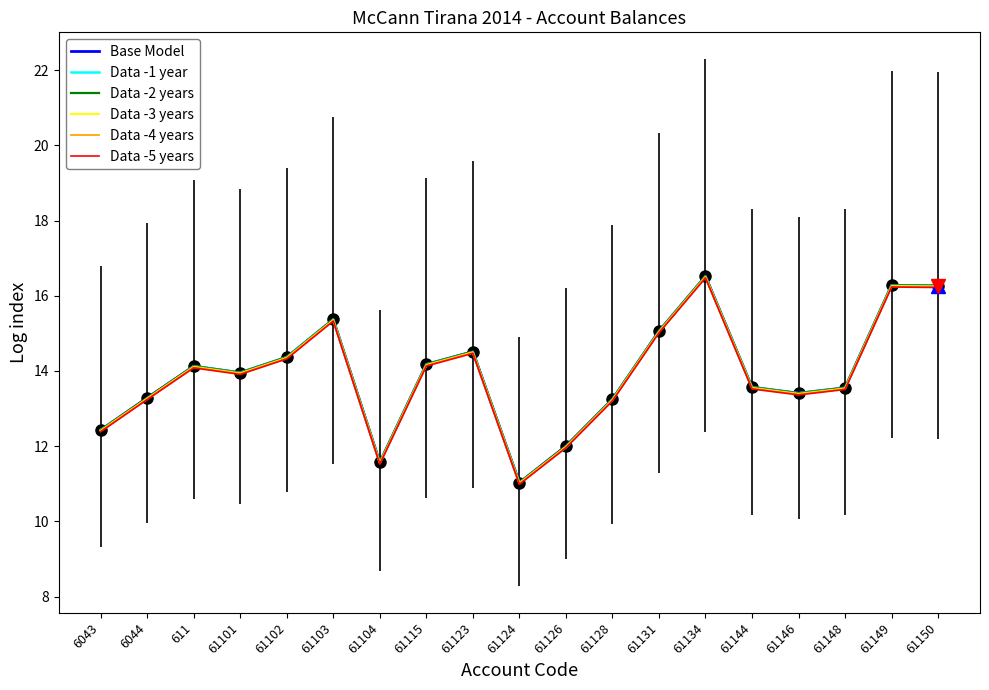

Reading left to right, list all the values displayed in this chart.

Base Model: 12.4	13.3	14.1	14.0	14.4	15.4	11.6	14.2	14.5	11.0	12.0	13.2	15.1	16.5	13.6	13.4	13.6	16.3	16.3
Data -1 year: 12.4	13.3	14.1	14.0	14.4	15.4	11.6	14.2	14.5	11.0	12.0	13.2	15.1	16.5	13.6	13.4	13.6	16.3	16.3
Data -2 years: 12.4	13.3	14.1	14.0	14.4	15.4	11.6	14.2	14.5	11.0	12.0	13.2	15.1	16.5	13.6	13.4	13.6	16.3	16.3
Data -3 years: 12.4	13.3	14.1	13.9	14.4	15.4	11.6	14.2	14.5	11.0	12.0	13.2	15.0	16.5	13.6	13.4	13.5	16.3	16.2
Data -4 years: 12.4	13.3	14.1	13.9	14.3	15.3	11.5	14.1	14.5	11.0	12.0	13.2	15.0	16.5	13.5	13.4	13.5	16.2	16.2
Data -5 years: 12.4	13.2	14.1	13.9	14.3	15.3	11.5	14.1	14.5	11.0	12.0	13.2	15.0	16.5	13.5	13.4	13.5	16.2	16.2